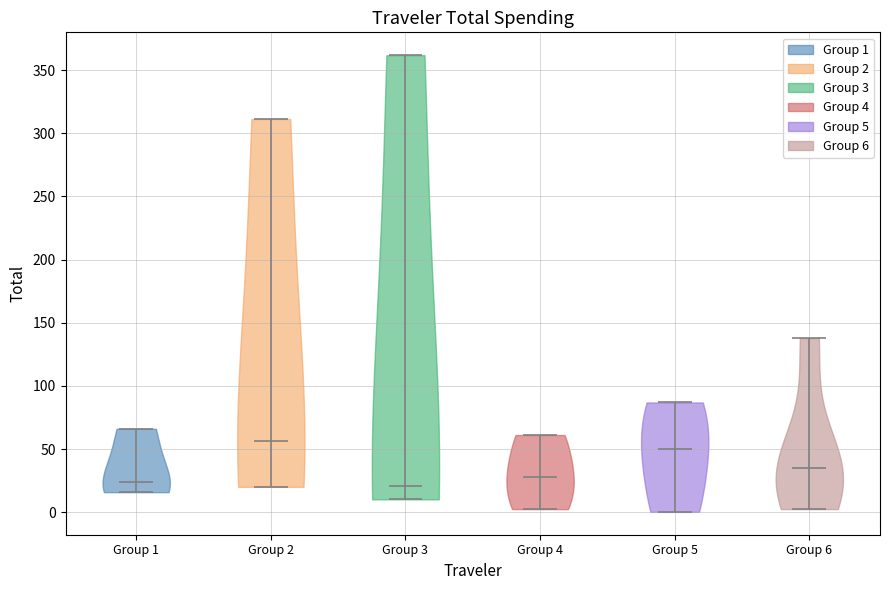

Reading left to right, read every violin against the y-axis: where its median line is, and the lowest and highest points it reaches. The values are not printed on the chart, so give them approximately, as read against the axis.

Group 1: median line 25, lowest point 15, highest point 65
Group 2: median line 55, lowest point 20, highest point 310
Group 3: median line 20, lowest point 10, highest point 360
Group 4: median line 30, lowest point 0, highest point 60
Group 5: median line 50, lowest point 0, highest point 85
Group 6: median line 35, lowest point 0, highest point 140